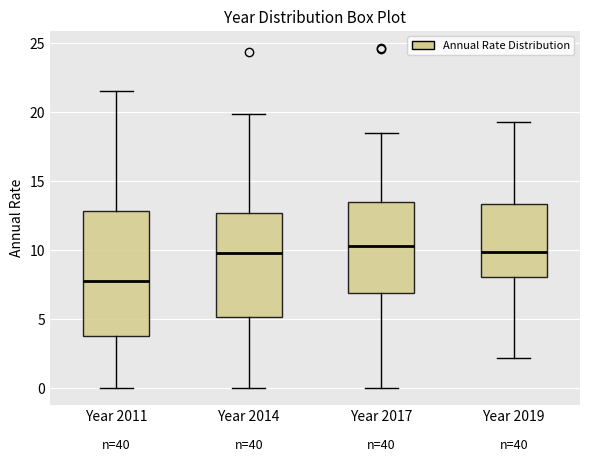

Reading left to right, read every box against the y-axis: the position of its median line, the range the box covers, and the ends of its whiskers. The values are not printed on the chart, so give them approximately, as read against the axis.

Year 2011: median 8.0, box 4.0 to 13.0, whiskers 0.0 to 21.5
Year 2014: median 10.0, box 5.0 to 12.5, whiskers 0.0 to 20.0
Year 2017: median 10.0, box 7.0 to 13.5, whiskers 0.0 to 18.5
Year 2019: median 10.0, box 8.0 to 13.5, whiskers 2.0 to 19.5